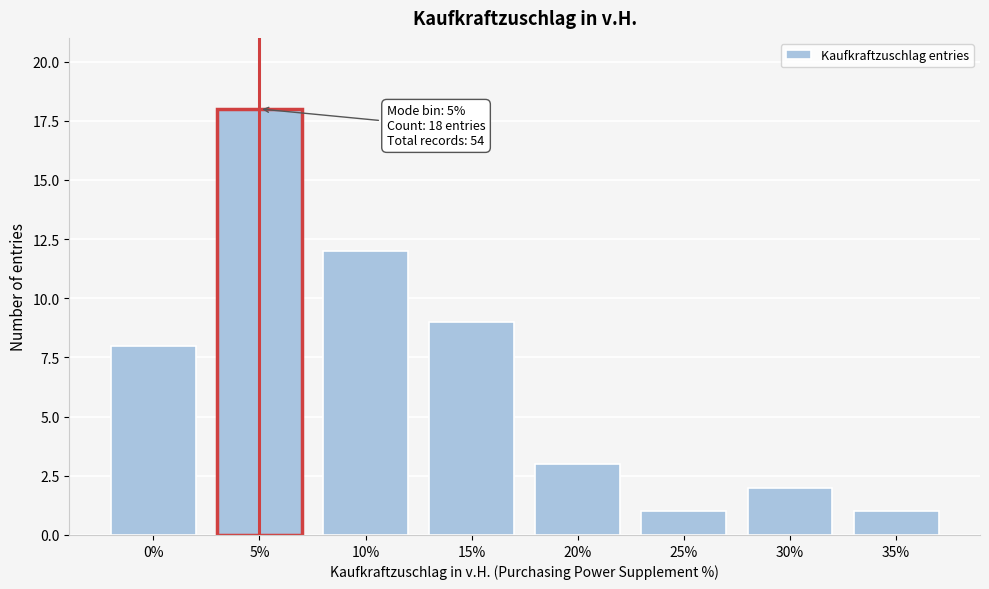

Reading left to right, what are all the values shown in this chart?

0%=8	5%=18	10%=12	15%=9	20%=3	25%=1	30%=2	35%=1